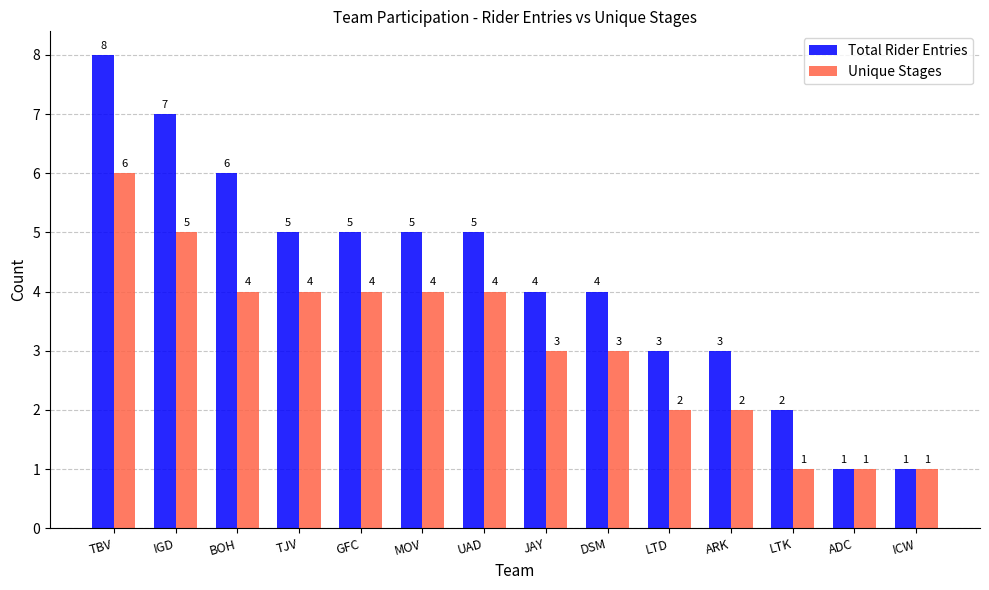

Reading left to right, what are all the values shown in this chart?

Total Rider Entries: 8	7	6	5	5	5	5	4	4	3	3	2	1	1
Unique Stages: 6	5	4	4	4	4	4	3	3	2	2	1	1	1